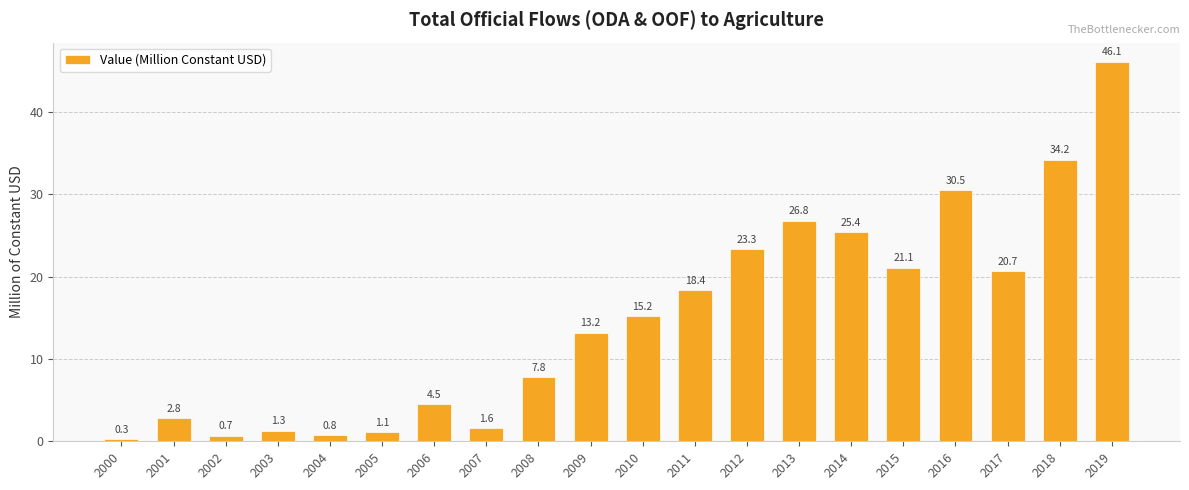

What is the difference between the second highest and second lowest values?

33.5